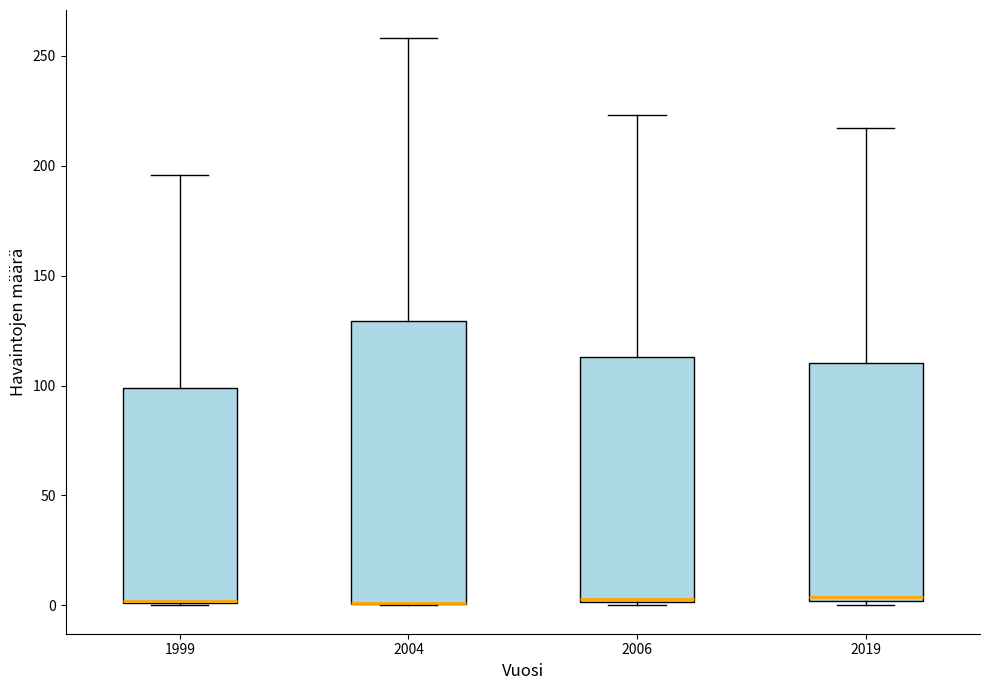

Where is the upper edge of the box at x = 2006 on the y-axis? The values are not printed on the chart, so give them approximately, as read against the axis.

115